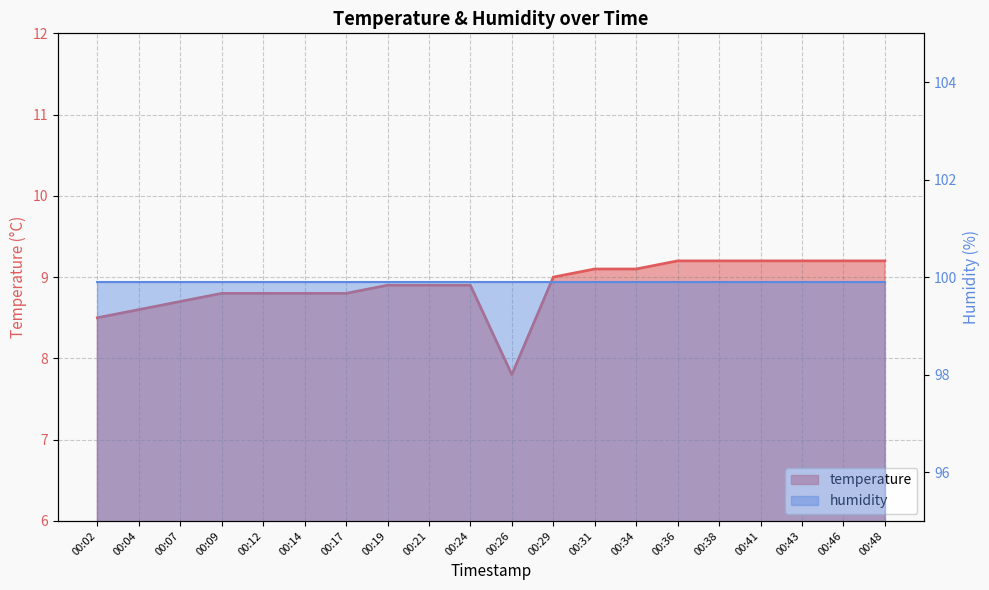

True or false: the data shows 8.5 at 00:02.

True